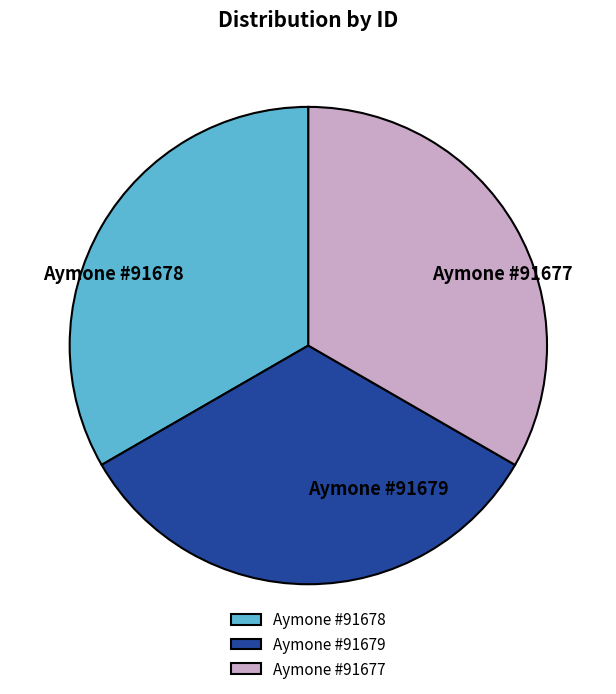

What is the ratio of the value at Aymone #91678 to the value at Aymone #91679?

1.0